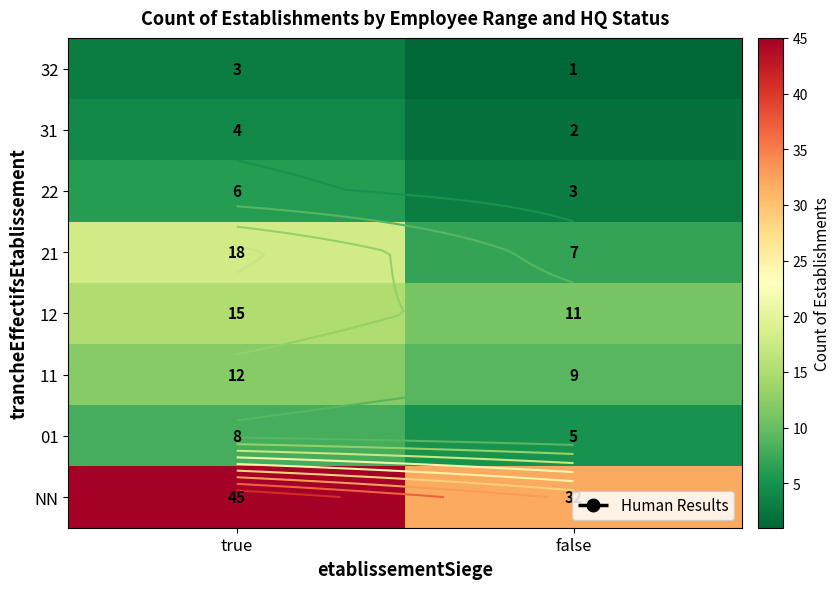

What is the minimum value for 31?

2.0